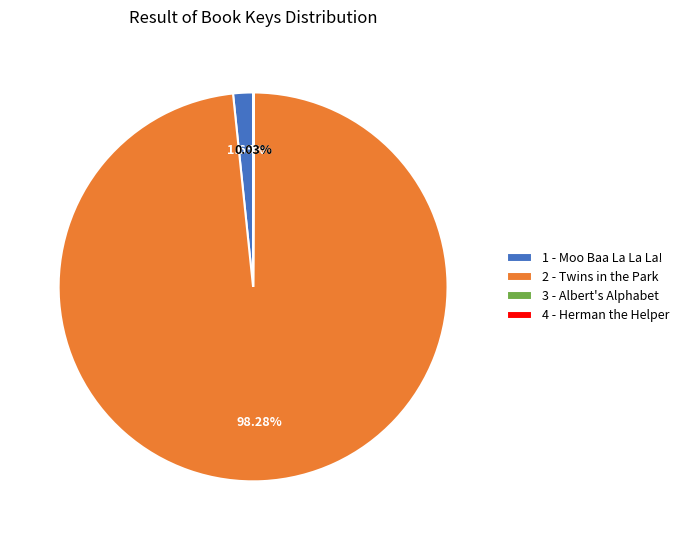

What is the majority slice?

2 - Twins in the Park